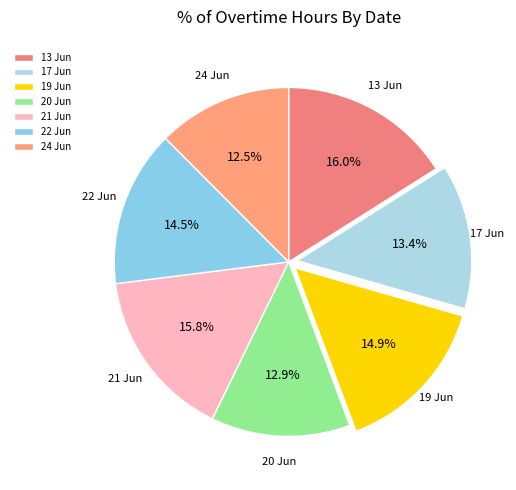

What portion of the pie excludes 22 Jun?

85.5%